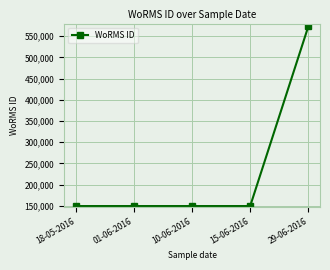

What is the difference between the maximum and minimum values?

424424